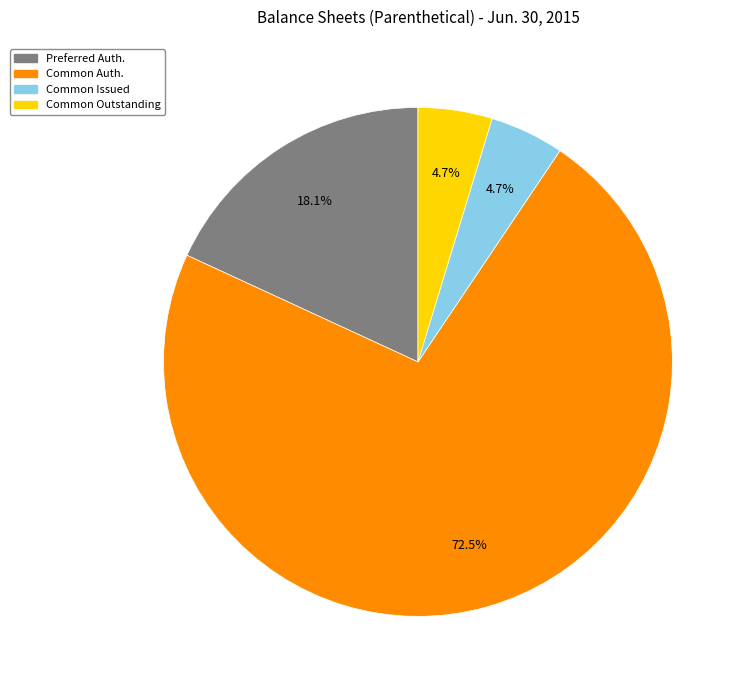

Does any single category account for the majority?

Yes